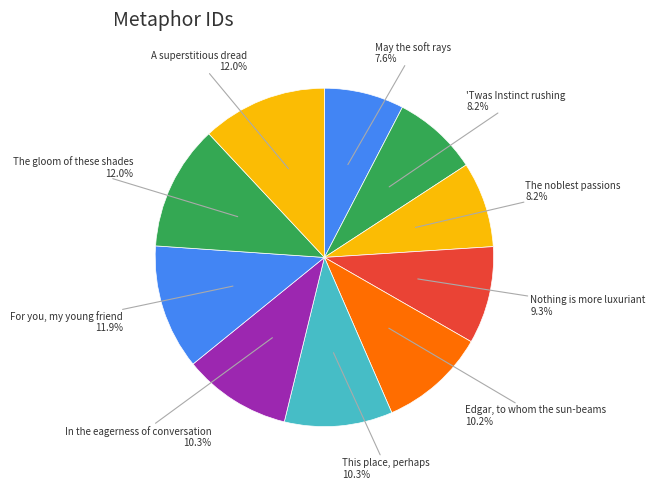

Do The gloom of these shades and Nothing is more luxuriant together represent more than half of the pie?

No